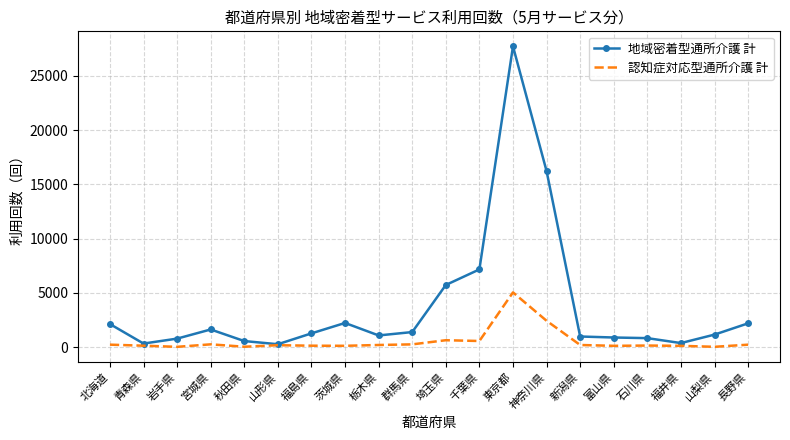

True or false: 地域密着型通所介護 計 has a value of 790 at 岩手県.

True